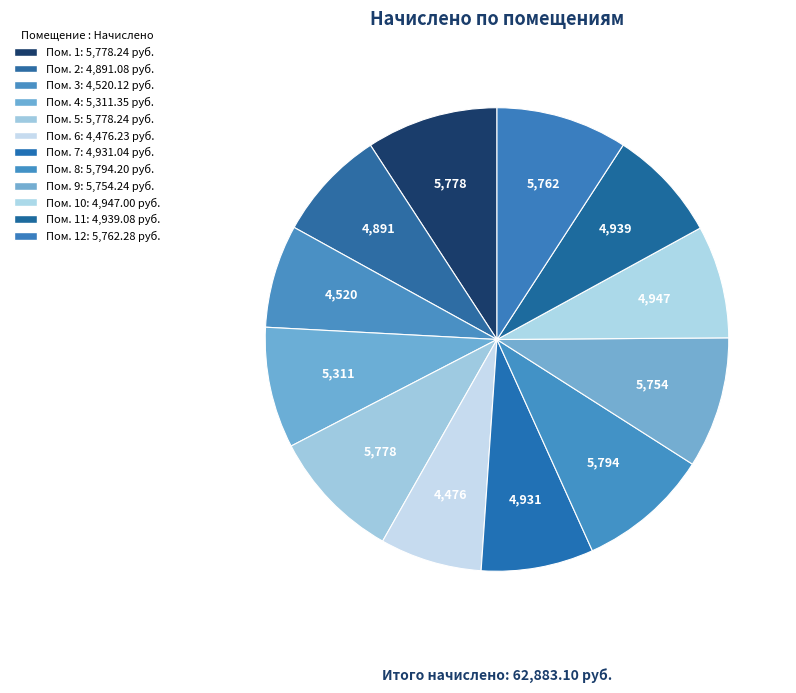

What is the smallest slice in the pie chart?

6